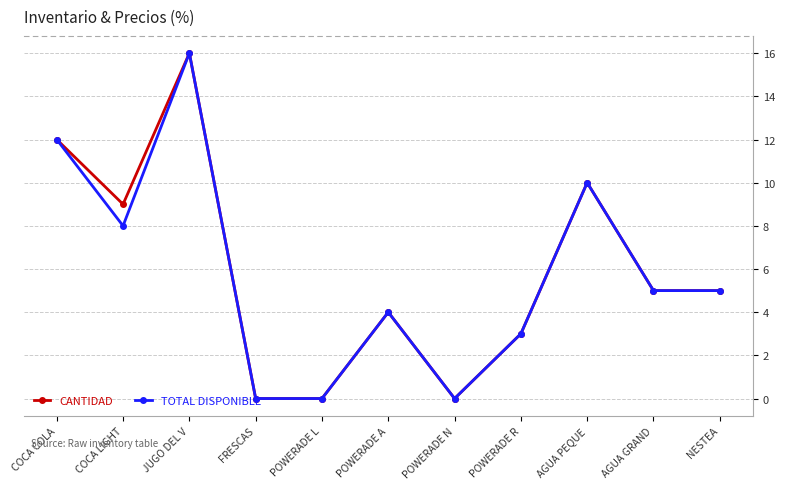

True or false: CANTIDAD has more than 0 interior local peaks.

True